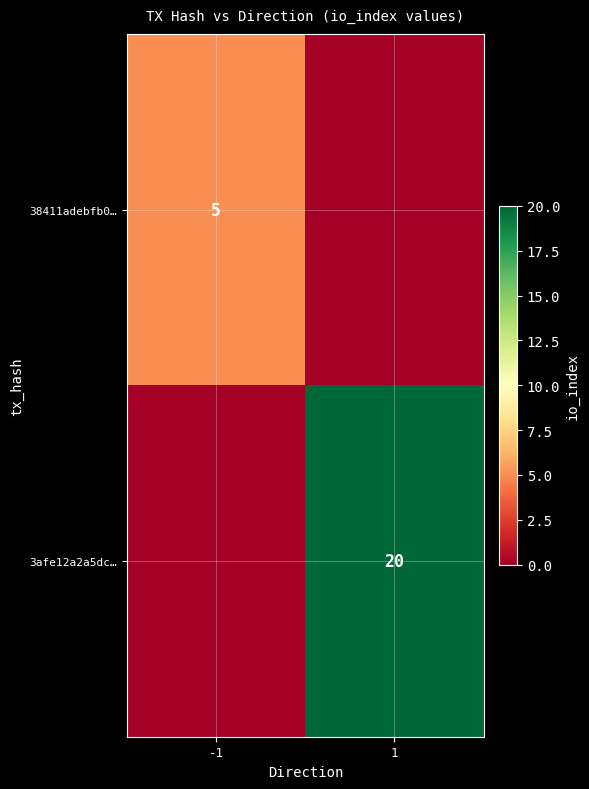

True or false: 38411adebfb0… has a value of 3 at -1.

False